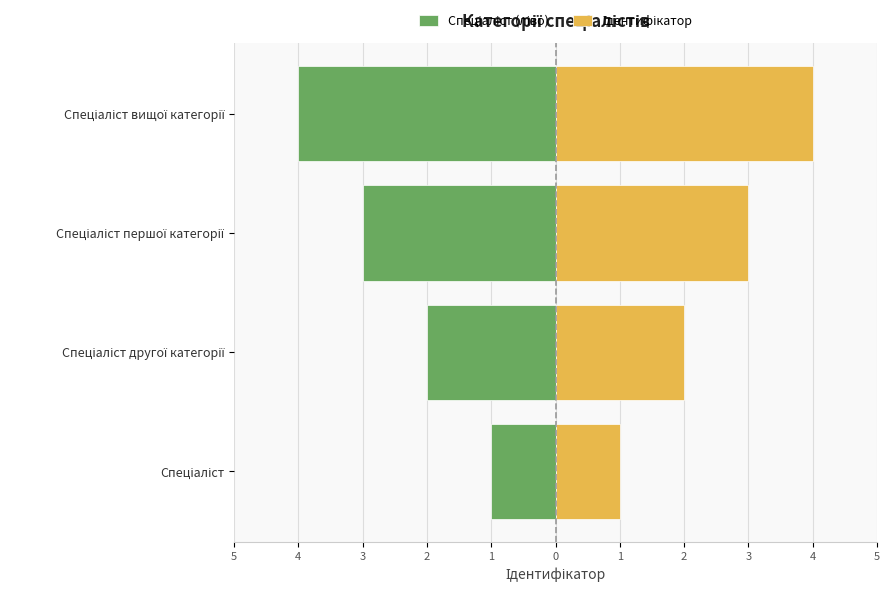

What is the value of the Спеціаліст (ліво) bar at the 1st from the left?

-1